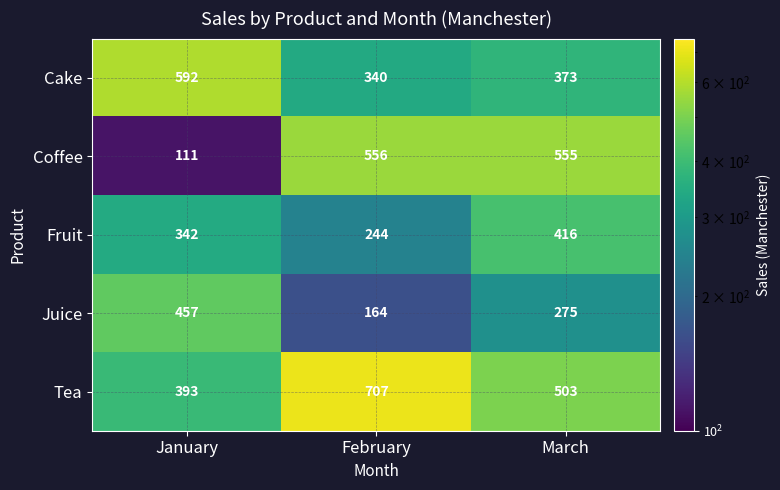

Rank the series at January from lowest to highest value.

Coffee, Fruit, Tea, Juice, Cake